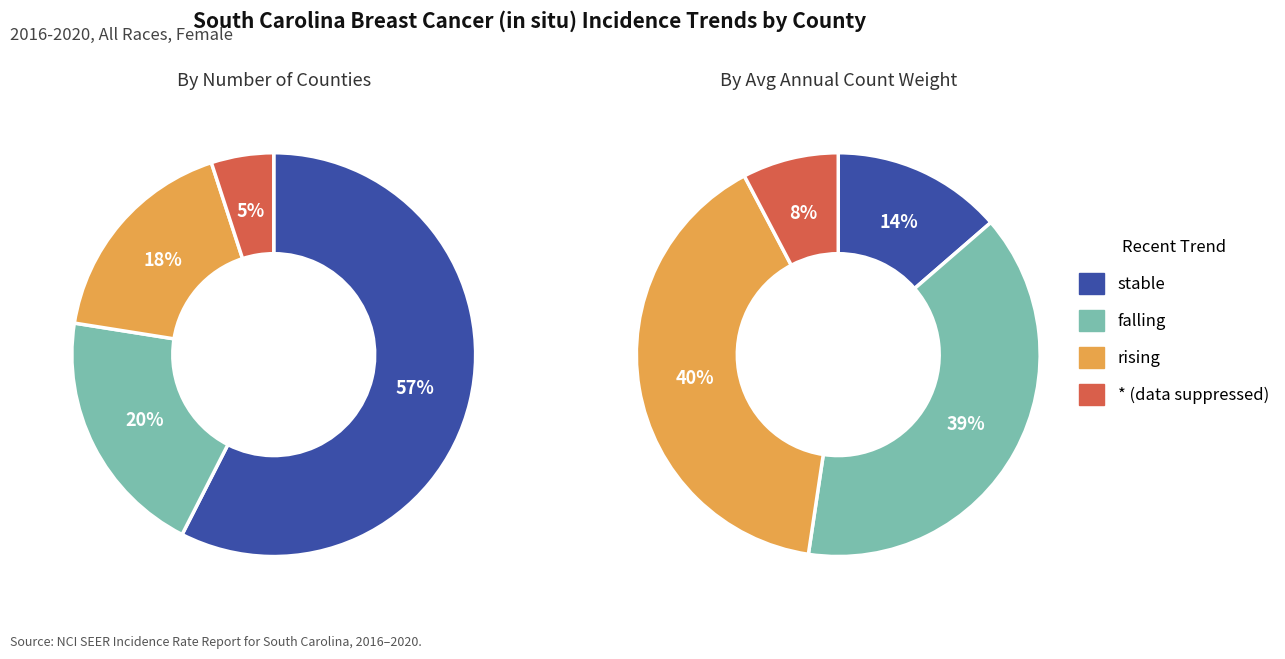

Is it true that falling is 20% of the pie?

True